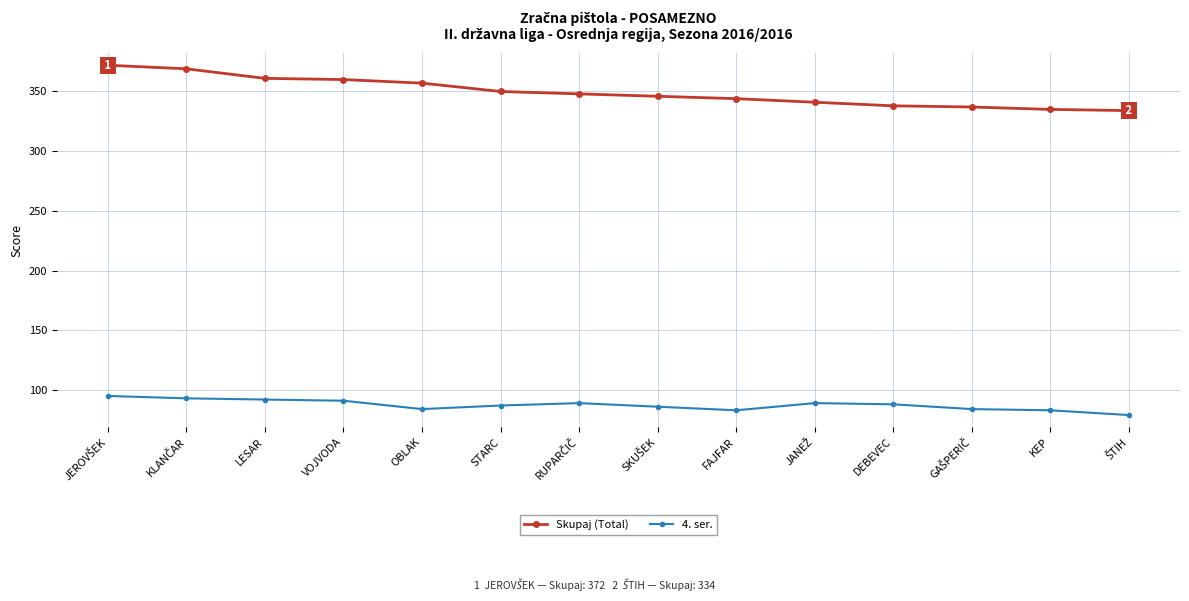

What is the minimum value for 4. ser.?

79